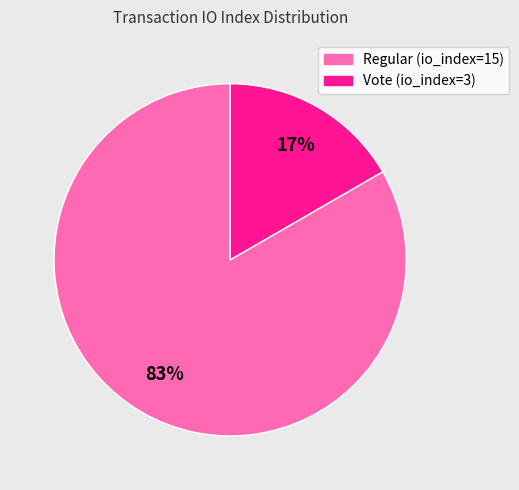

To the nearest percent, what is the combined percentage of Regular (io_index=15) and Vote (io_index=3)?

100%